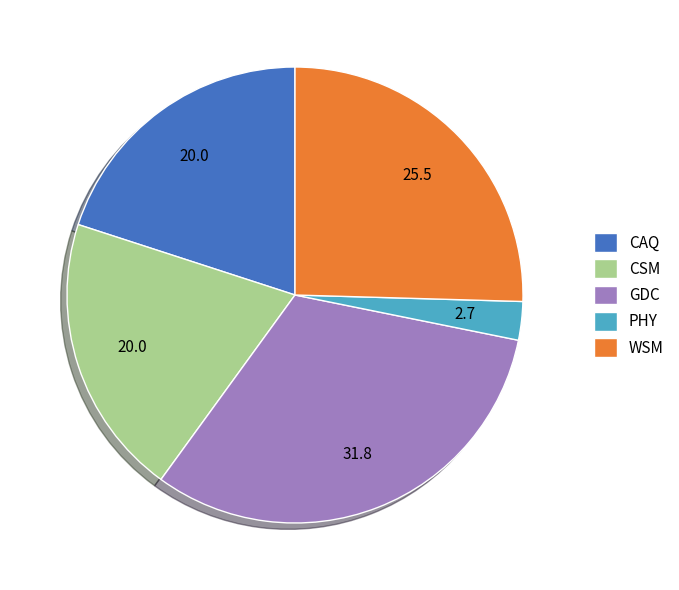

True or false: PHY accounts for 3% of the total.

True